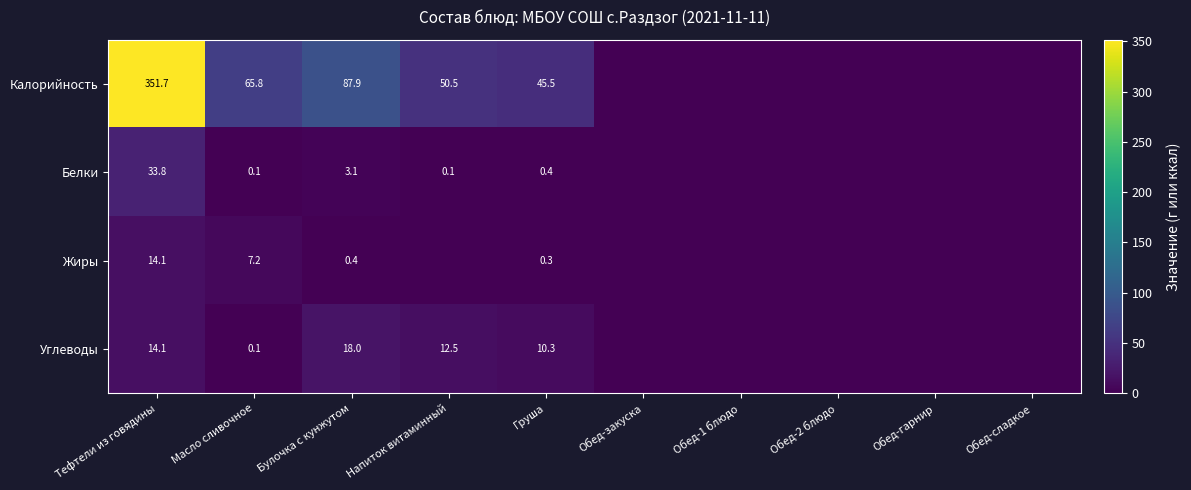

What is the difference between the highest and lowest values at Груша?

45.2